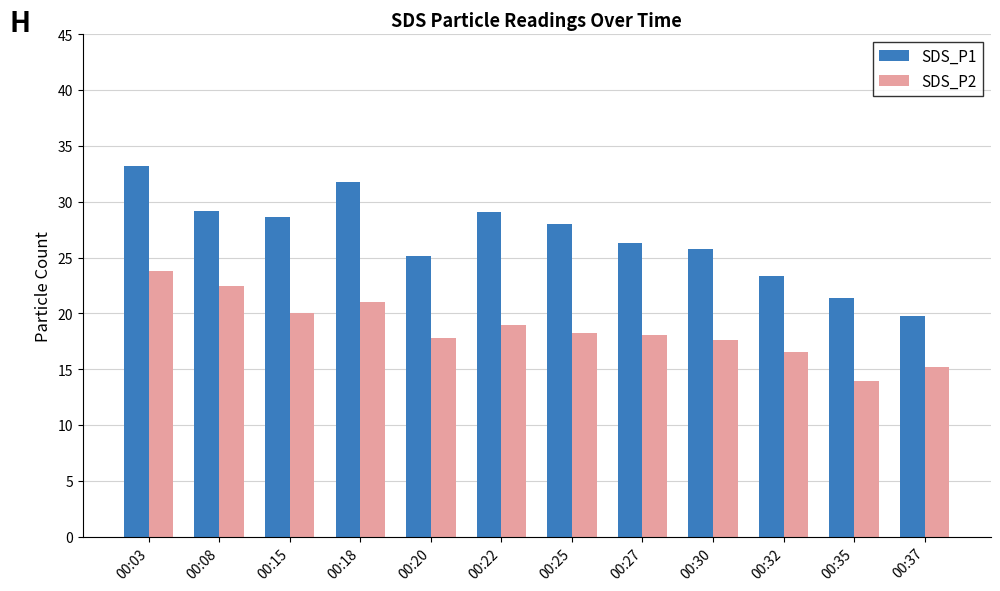

Is it true that SDS_P1 equals 44.5 at 00:27?

False